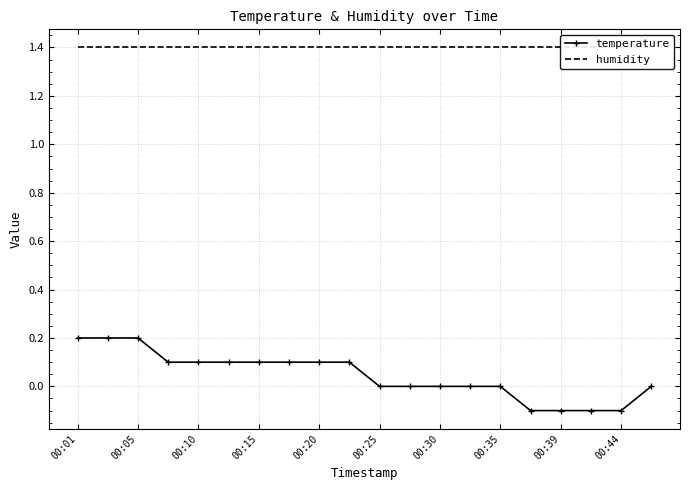

The temperature series shows 0.2 at 00:01. True or false?

True